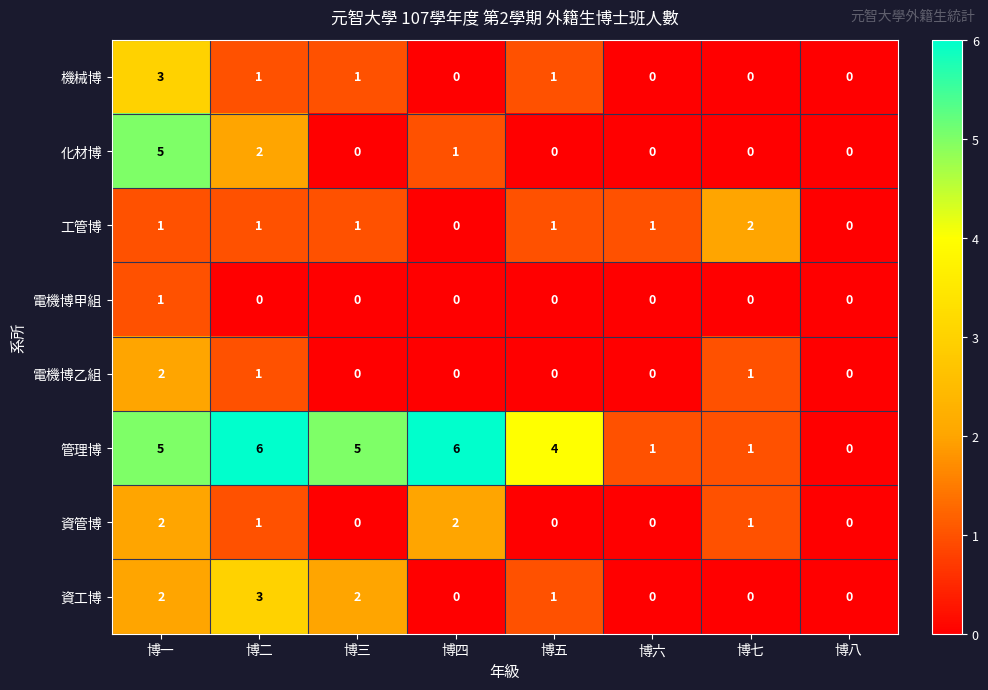

Which series changed the most between 博一 and 博三?

化材博